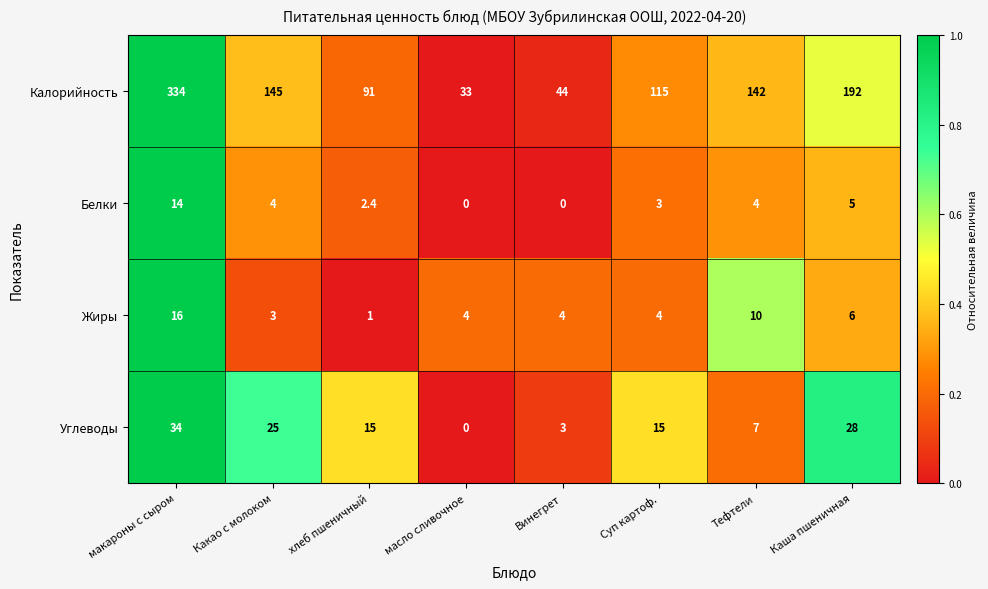

What value does the Белки series have at Суп картоф.?

3.0